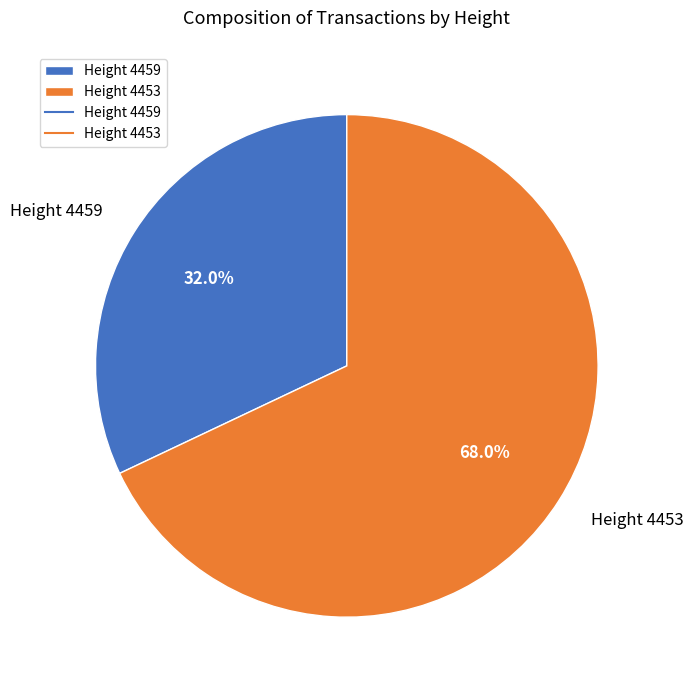

Does any single category account for the majority?

Yes